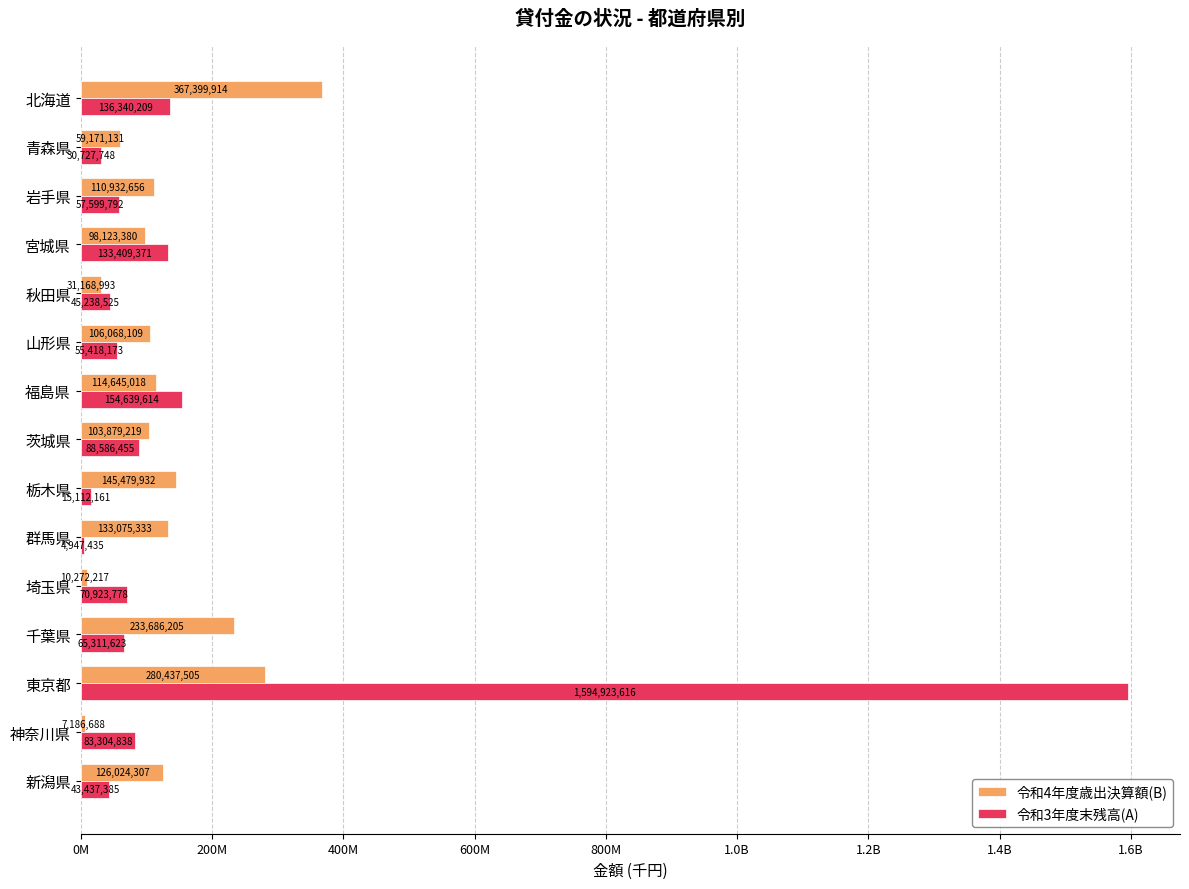

What is the maximum value for 令和4年度歳出決算額(B)?

367399914